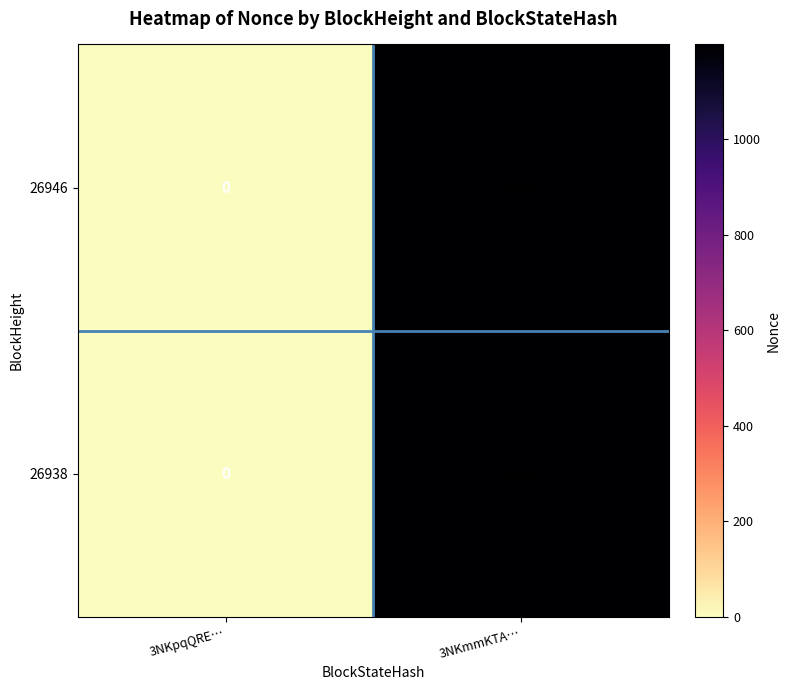

Read the 26946 value at 3NKmmKTA….

1198